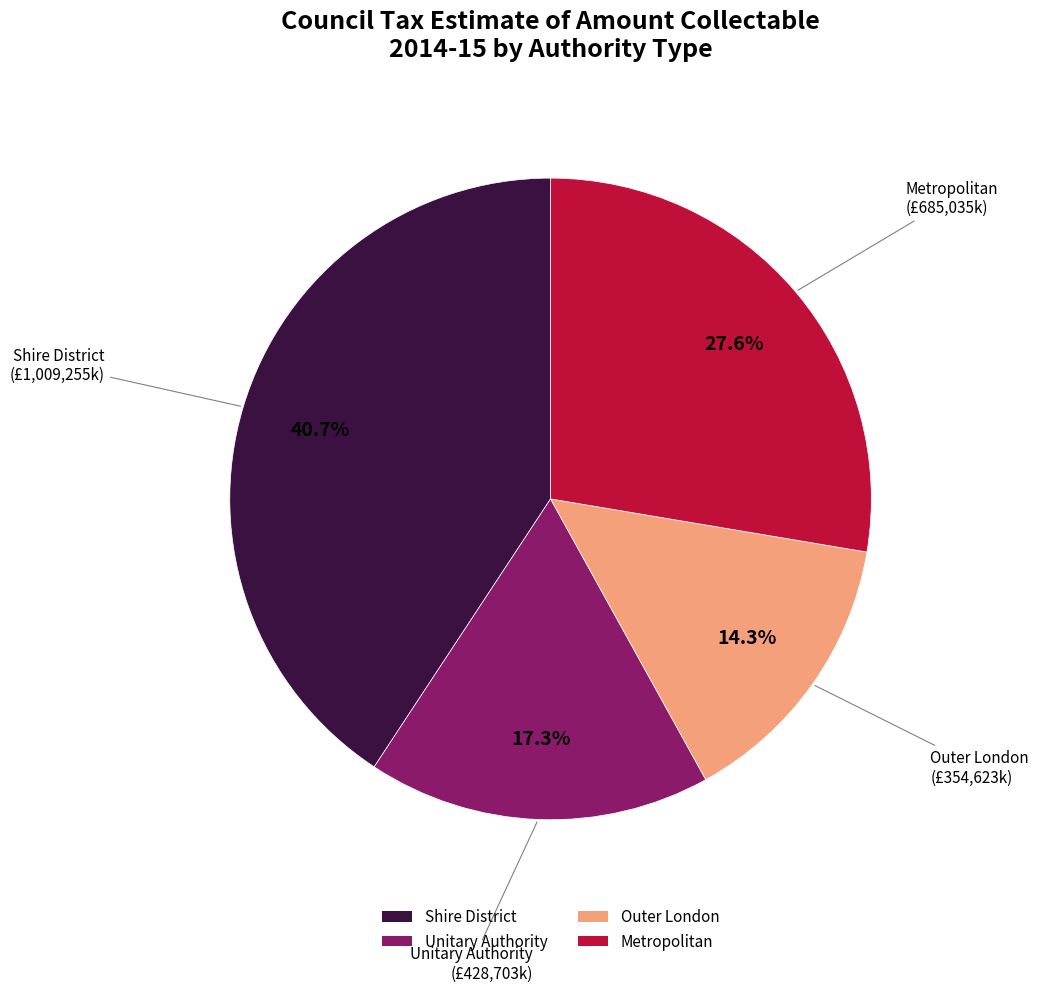

Rank the categories by value from lowest to highest.

Outer London, Unitary Authority, Metropolitan, Shire District